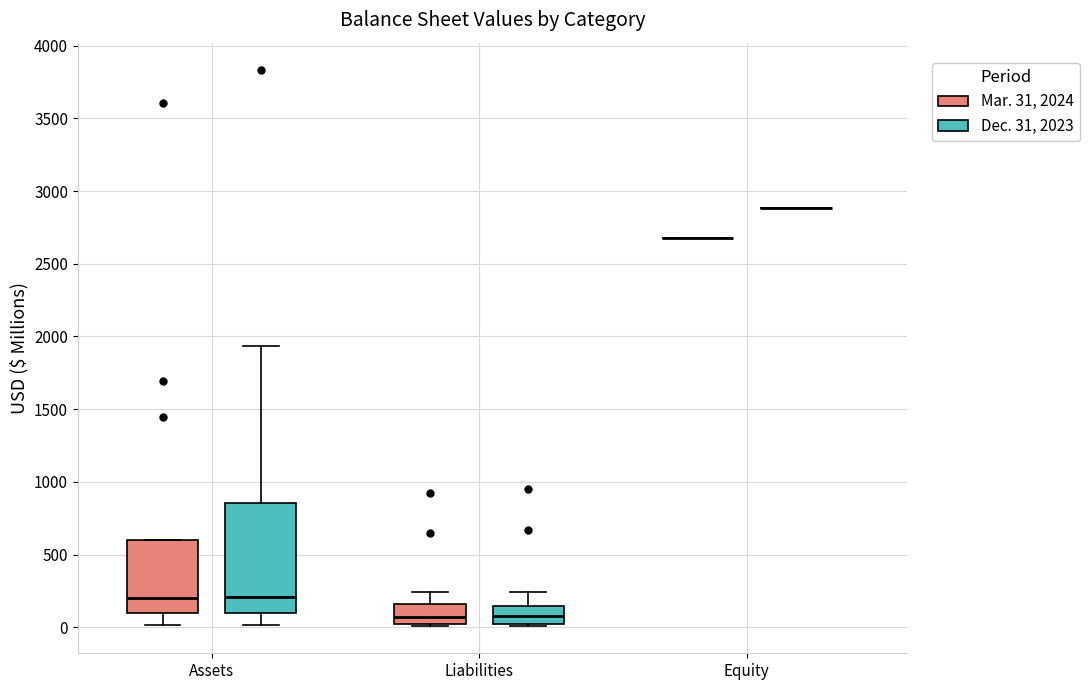

Which box is the tallest, from its lower edge to its upper edge?

Assets (Dec. 31, 2023)